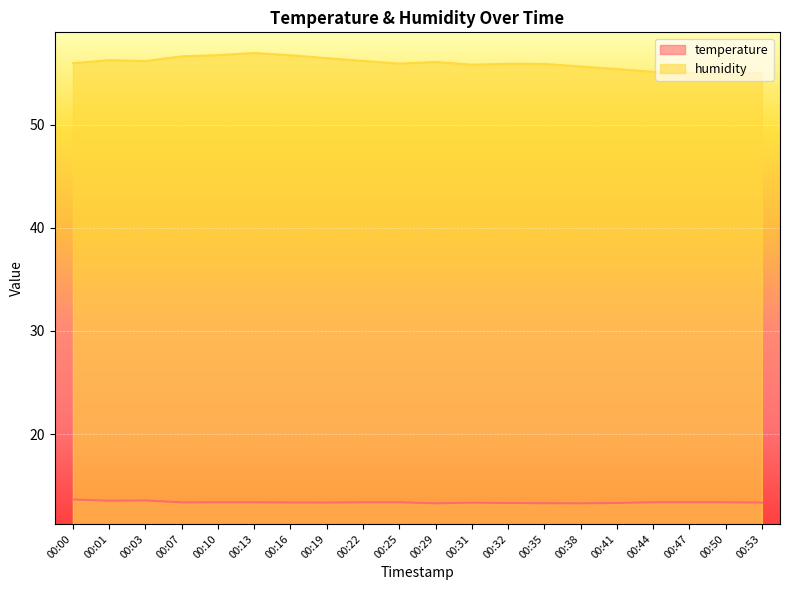

True or false: humidity and temperature cross at least once.

False